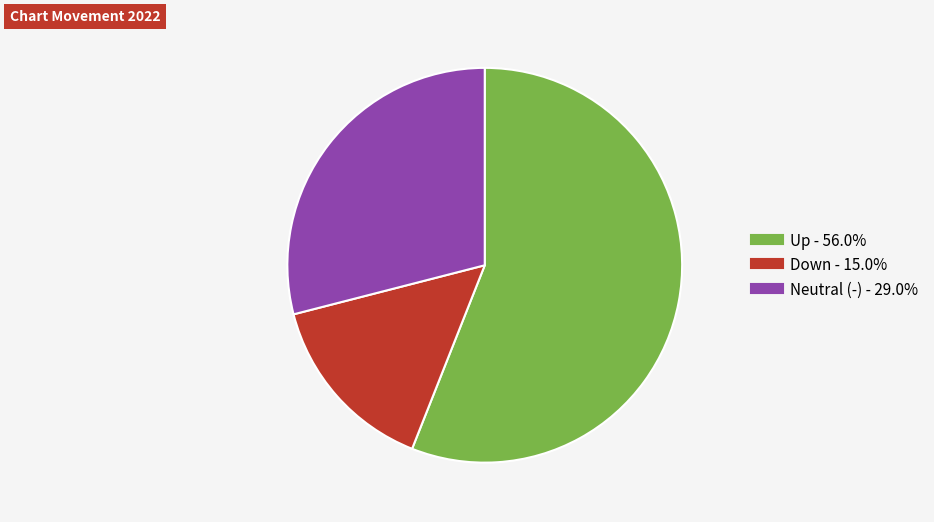

Is there any slice that represents more than half of the pie?

Yes